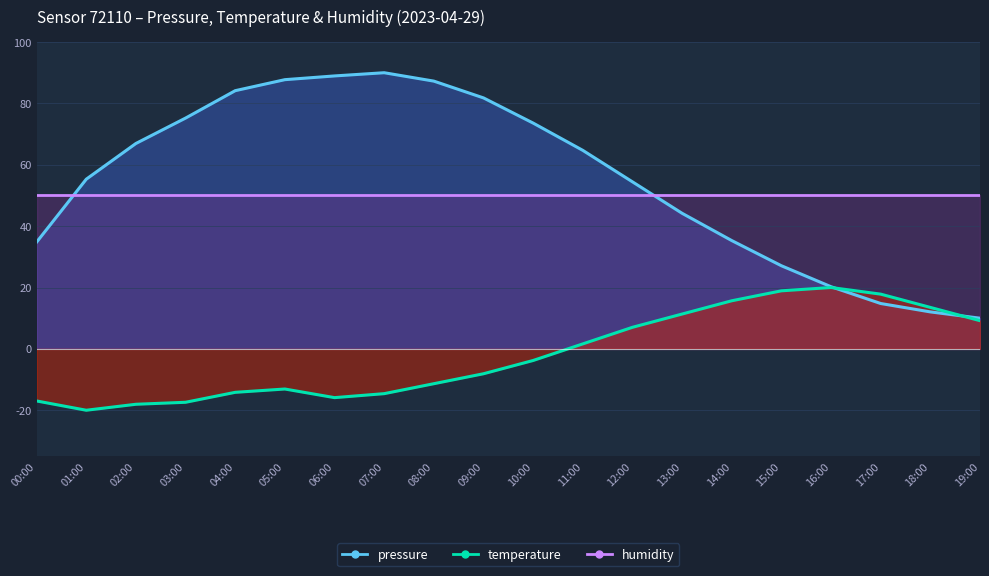

Count the number of categories in the chart.

20